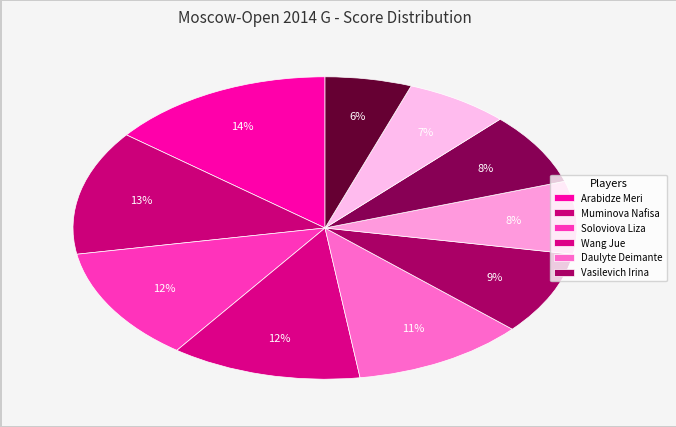

Rank the categories by value from highest to lowest.

Arabidze Meri, Muminova Nafisa, Soloviova Liza, Wang Jue, Daulyte Deimante, Vasilevich Irina, Saulina Varvara, Severina Maria, Gvanceladze Anna, Tomnikova Lidia